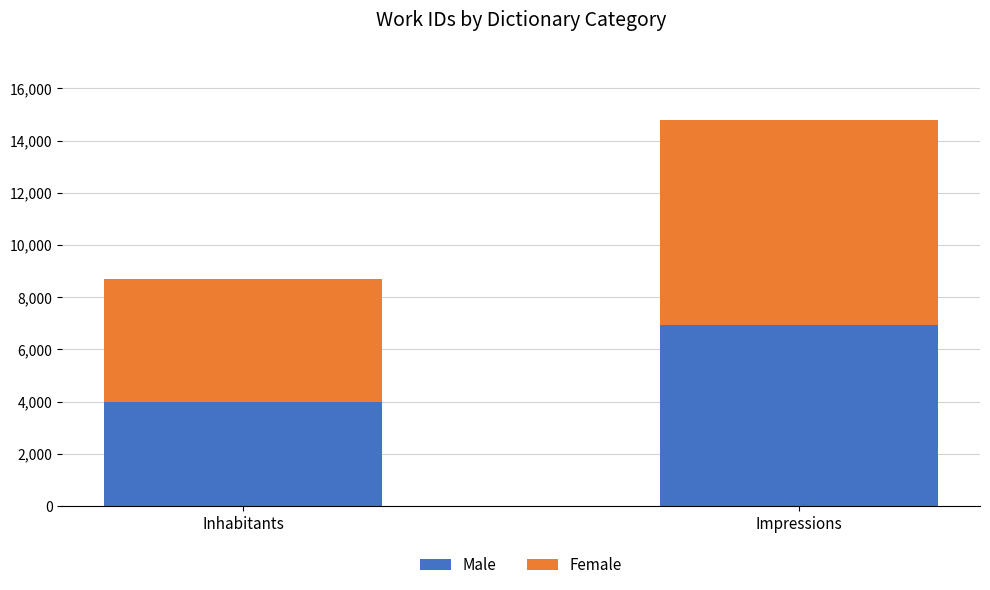

At which label is Male closest to 5467?

Inhabitants